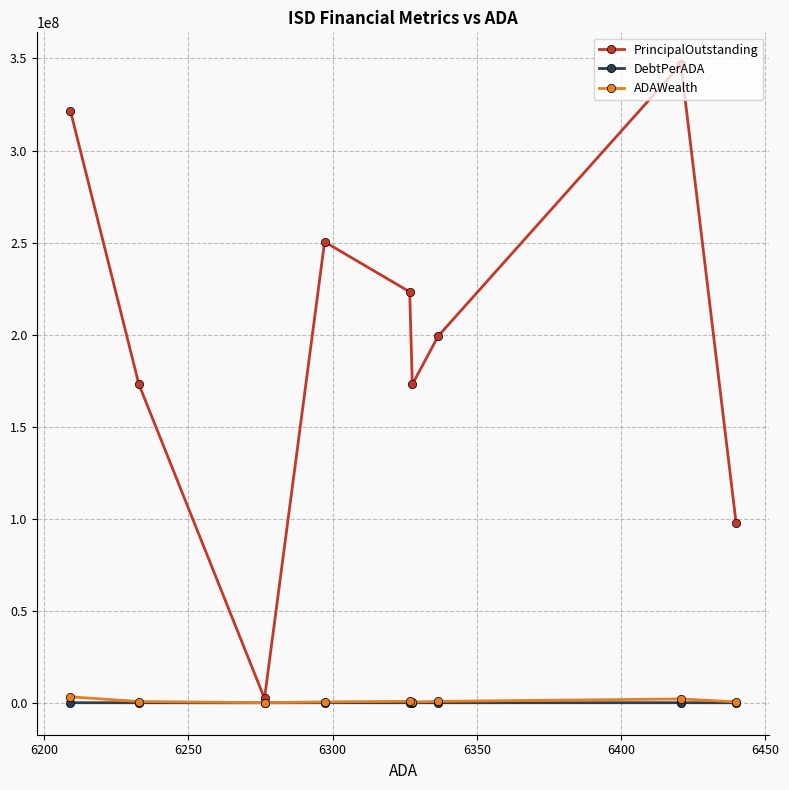

How many values in the DebtPerADA series are below 31439?

4